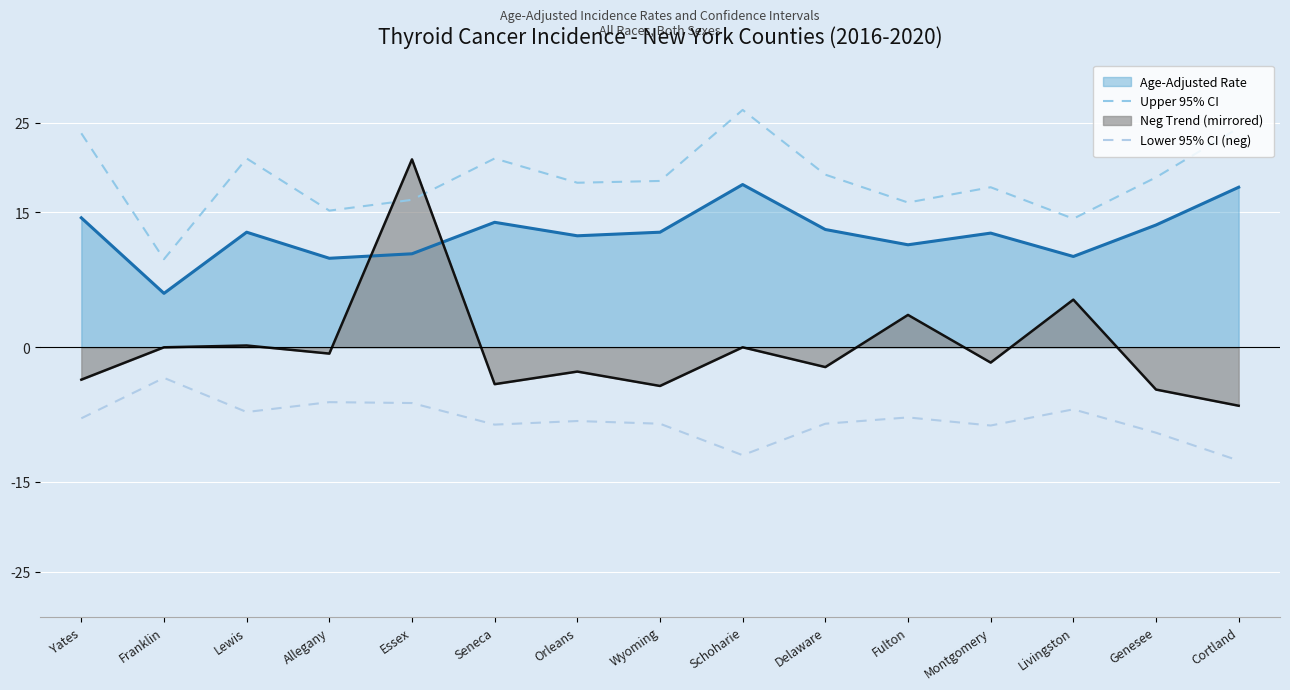

How many categories are shown in the chart?

15